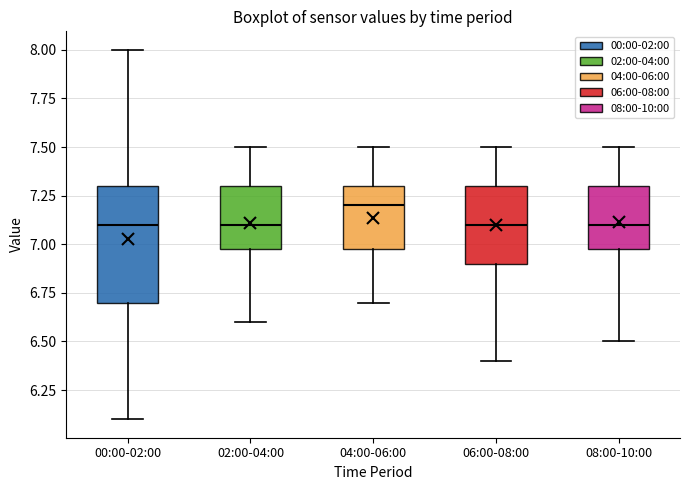

Reading left to right, read every box against the y-axis: the position of its median line, the range the box covers, and the ends of its whiskers. The values are not printed on the chart, so give them approximately, as read against the axis.

00:00-02:00: median 7.1, box 6.7 to 7.3, whiskers 6.1 to 8.0
02:00-04:00: median 7.1, box 7.0 to 7.3, whiskers 6.6 to 7.5
04:00-06:00: median 7.2, box 7.0 to 7.3, whiskers 6.7 to 7.5
06:00-08:00: median 7.1, box 6.9 to 7.3, whiskers 6.4 to 7.5
08:00-10:00: median 7.1, box 7.0 to 7.3, whiskers 6.5 to 7.5